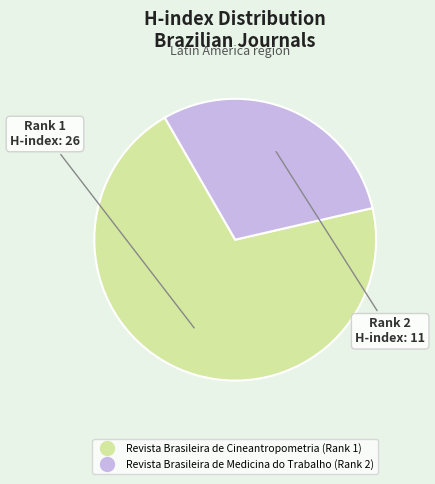

Is there any slice that represents more than half of the pie?

Yes